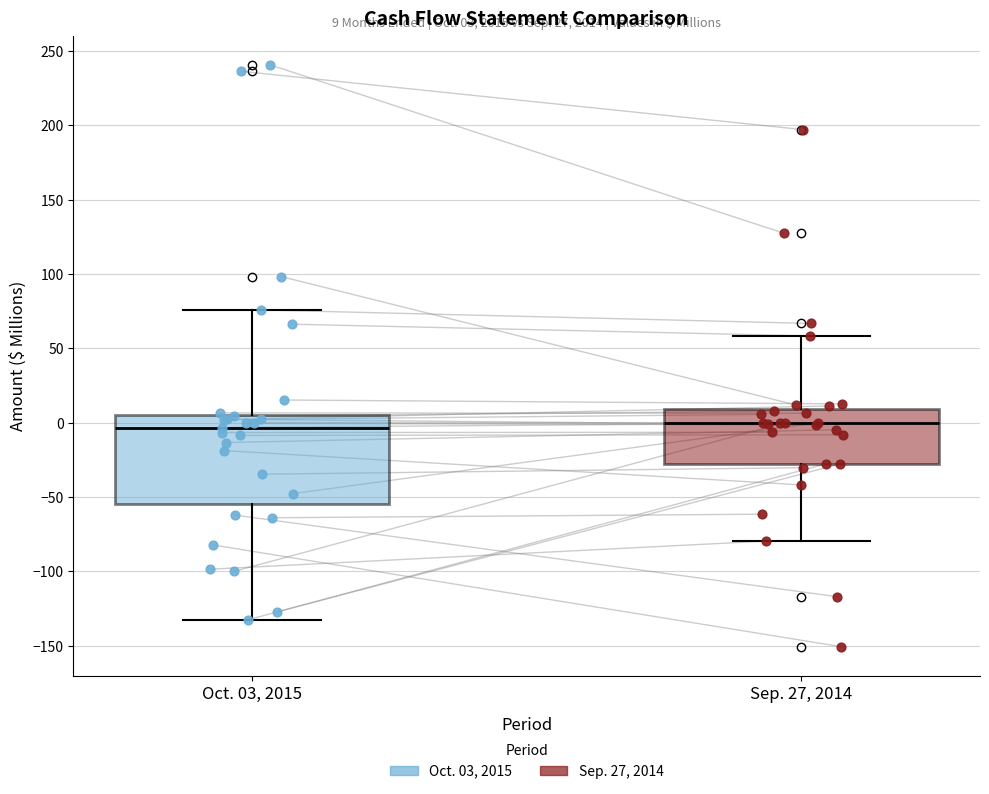

Comparing the boxes themselves (not the whiskers), which one is the tallest?

Oct. 03, 2015